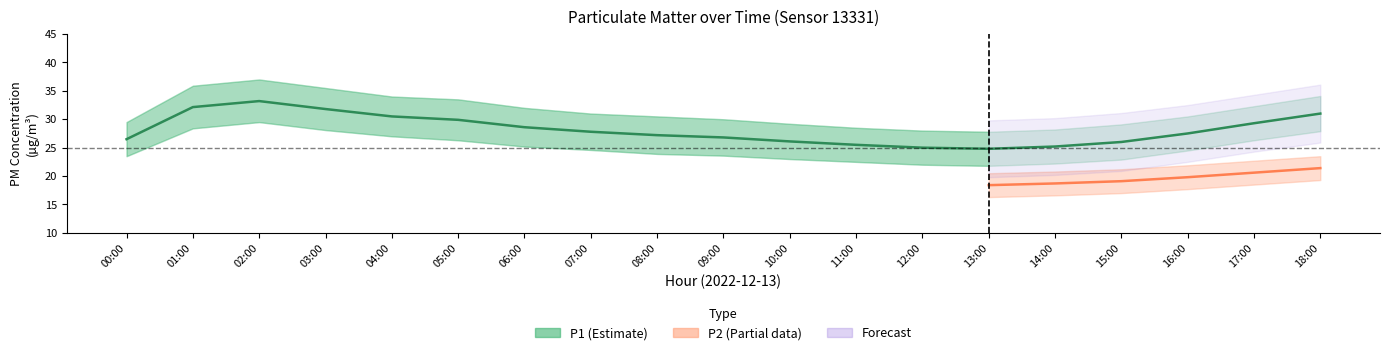

Rank the categories by P1 value from lowest to highest.

13:00, 12:00, 14:00, 11:00, 15:00, 10:00, 00:00, 09:00, 08:00, 16:00, 07:00, 06:00, 17:00, 05:00, 04:00, 18:00, 03:00, 01:00, 02:00